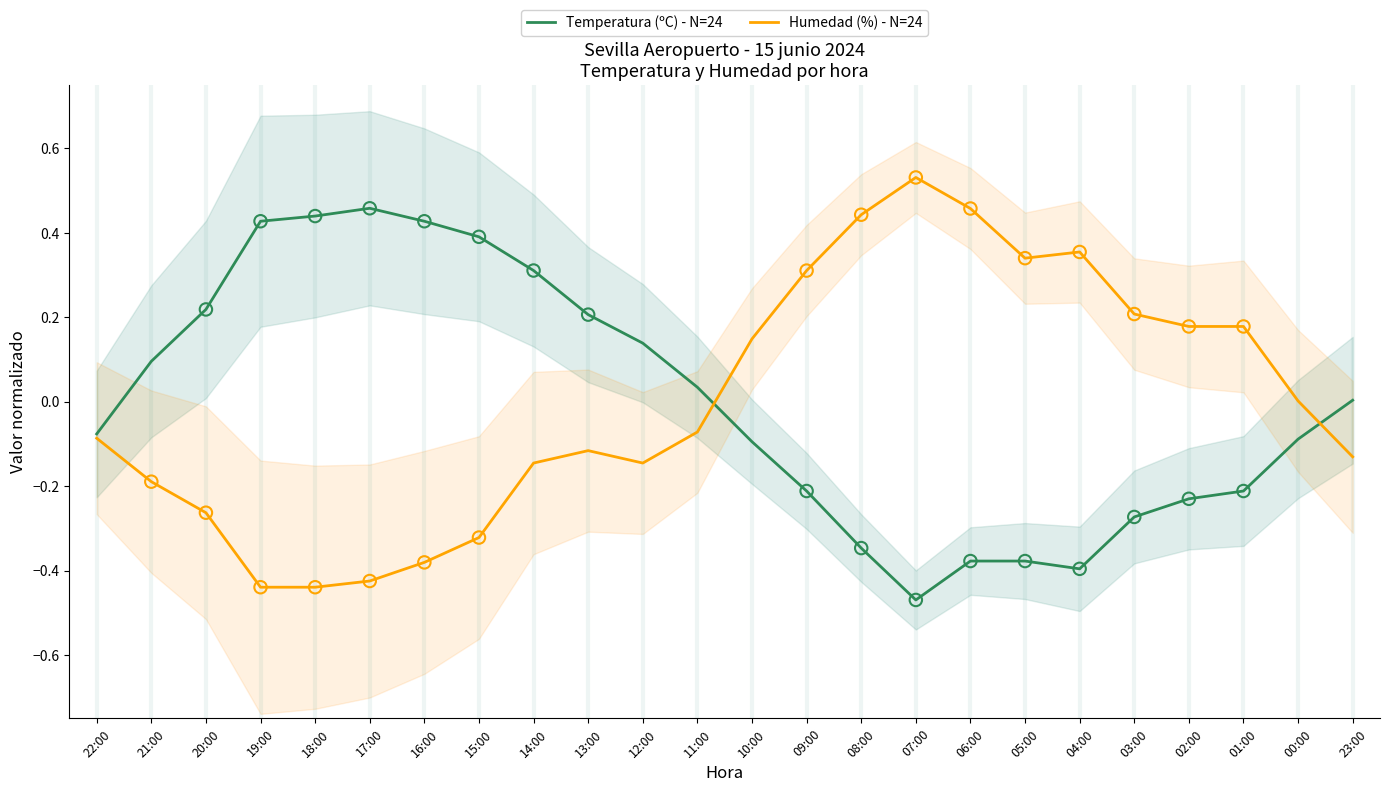

Which series reaches the maximum Y coordinate?

Humedad (%) - N=24